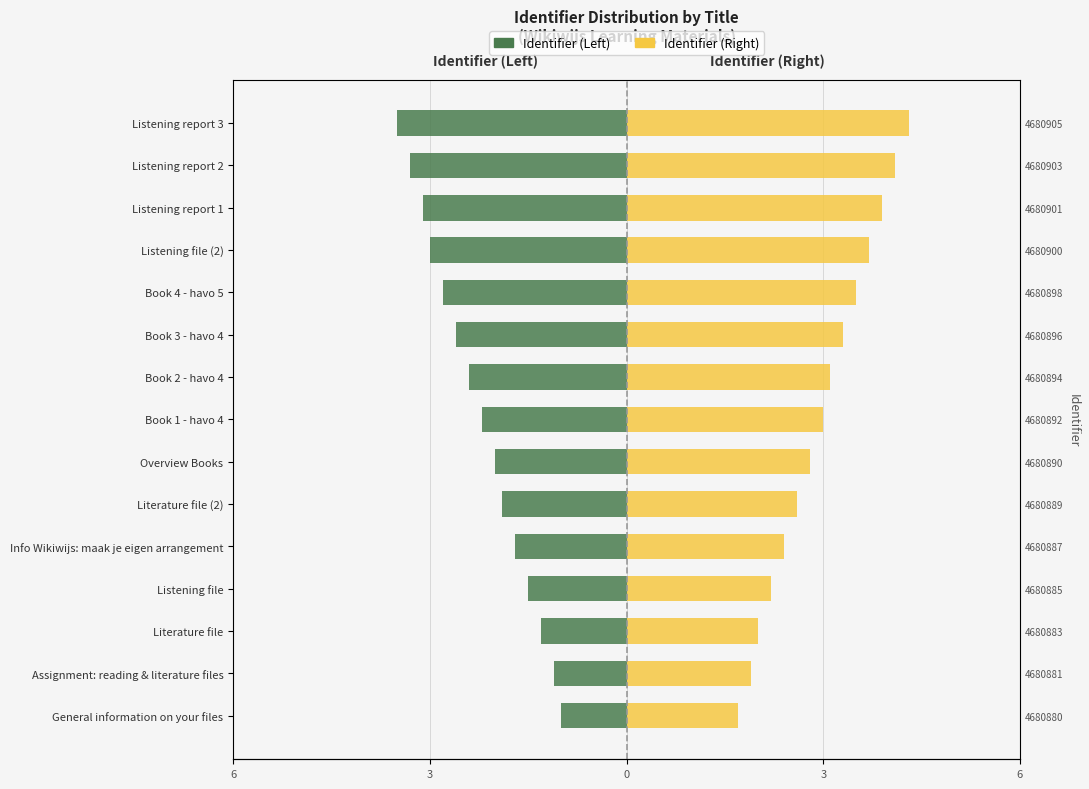

What are all the series names shown in the legend?

Identifier (Left), Identifier (Right)